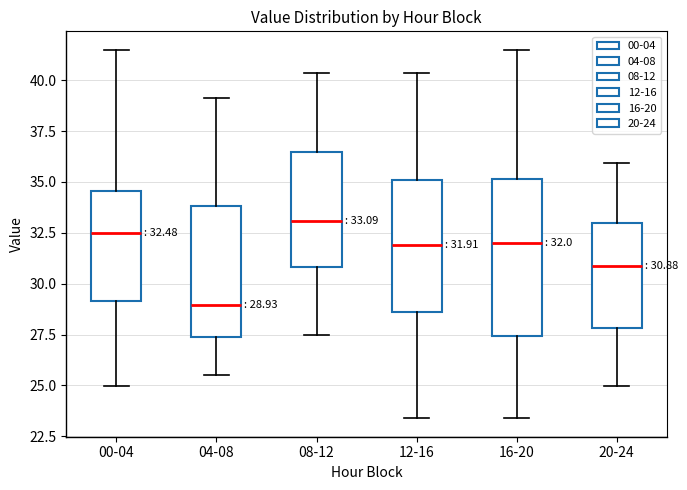

Which box is the tallest, from its lower edge to its upper edge?

16-20